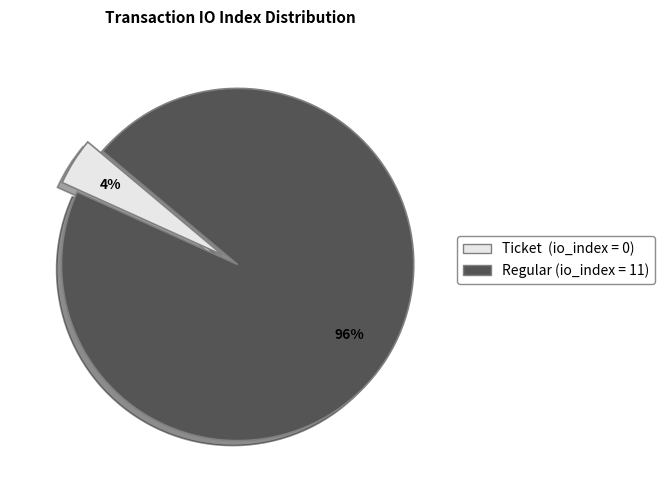

Is there a majority slice in this chart?

Yes